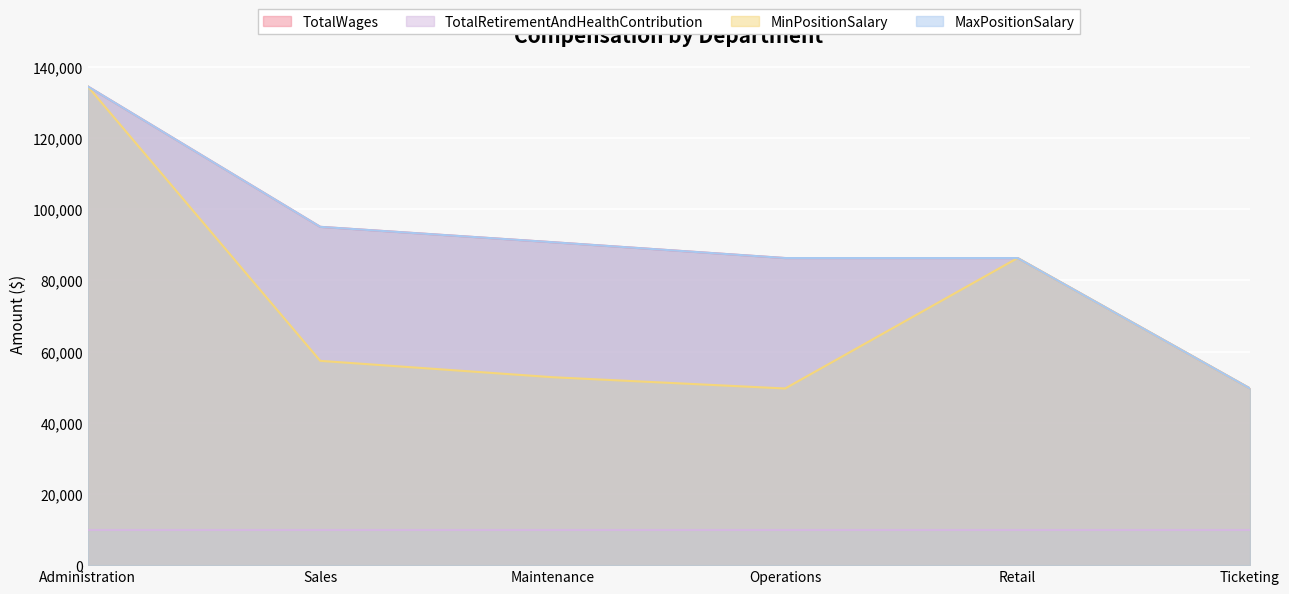

Where is MinPositionSalary nearest to the value 92066?

Retail